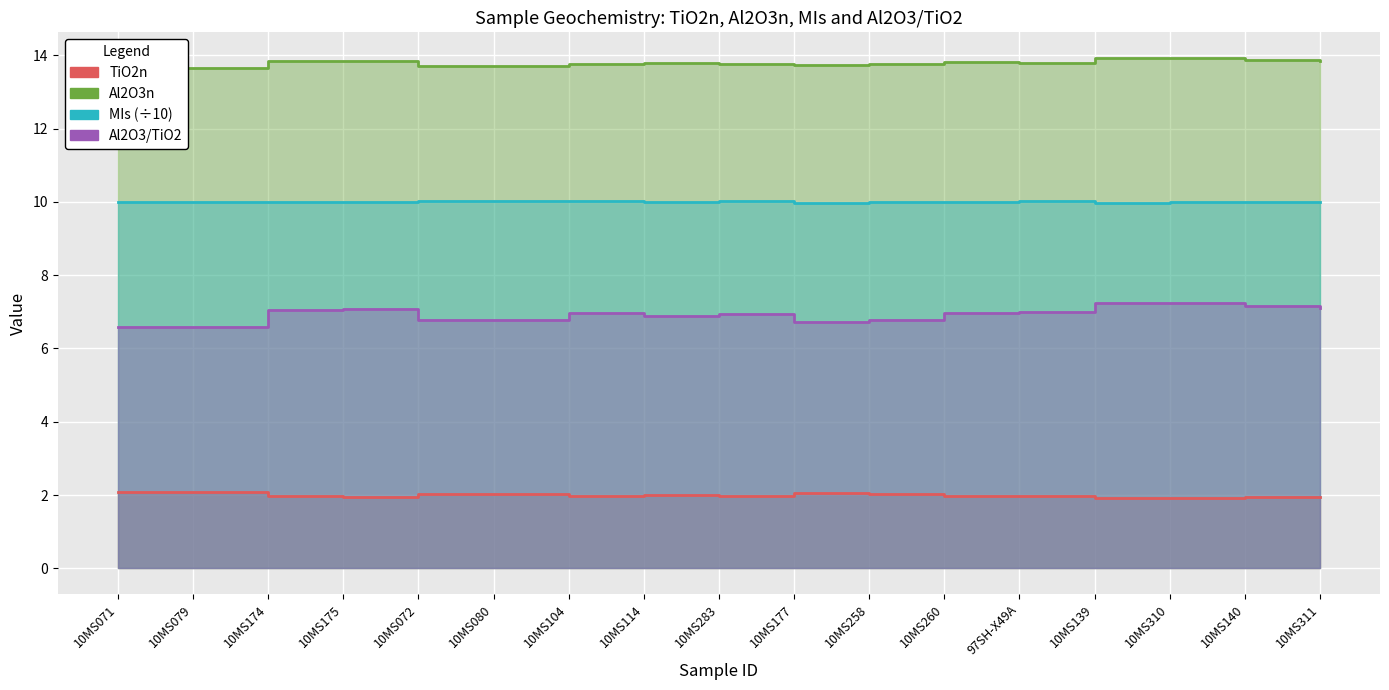

Reading left to right, what are all the values shown in this chart?

TiO2n: 10MS071=2.1	10MS079=2.1	10MS174=2.0	10MS175=2.0	10MS072=2.0	10MS080=2.0	10MS104=2.0	10MS114=2.0	10MS283=2.0	10MS177=2.0	10MS258=2.0	10MS260=2.0	97SH-X49A=2.0	10MS139=1.9	10MS310=1.9	10MS140=1.9	10MS311=1.9
Al2O3n: 10MS071=13.6	10MS079=13.7	10MS174=13.9	10MS175=13.8	10MS072=13.7	10MS080=13.7	10MS104=13.8	10MS114=13.8	10MS283=13.8	10MS177=13.7	10MS258=13.8	10MS260=13.8	97SH-X49A=13.8	10MS139=13.9	10MS310=13.9	10MS140=13.9	10MS311=13.9
MIs: 10MS071=10.0	10MS079=10.0	10MS174=10.0	10MS175=10.0	10MS072=10.0	10MS080=10.0	10MS104=10.0	10MS114=10.0	10MS283=10.0	10MS177=10.0	10MS258=10.0	10MS260=10.0	97SH-X49A=10.0	10MS139=10.0	10MS310=10.0	10MS140=10.0	10MS311=10.0
Al2O3/TiO2: 10MS071=6.6	10MS079=6.6	10MS174=7.0	10MS175=7.1	10MS072=6.8	10MS080=6.8	10MS104=7.0	10MS114=6.9	10MS283=6.9	10MS177=6.7	10MS258=6.8	10MS260=7.0	97SH-X49A=7.0	10MS139=7.2	10MS310=7.2	10MS140=7.2	10MS311=7.1